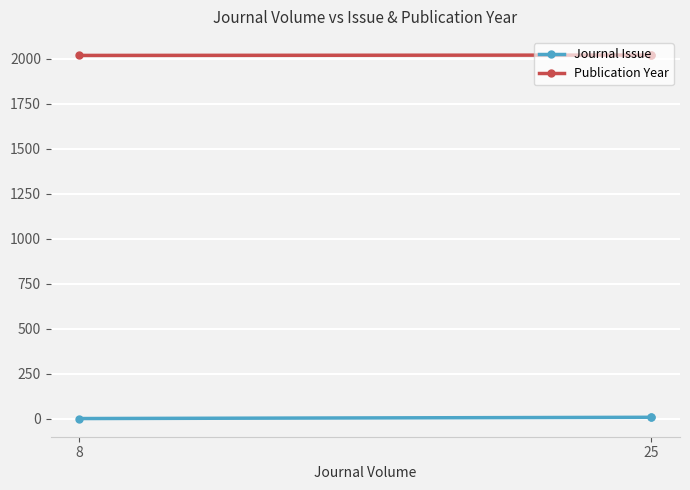

Reading right to left, what are all the values shown in this chart?

Journal Issue: 8	8	1
Publication Year: 2020	2020	2018